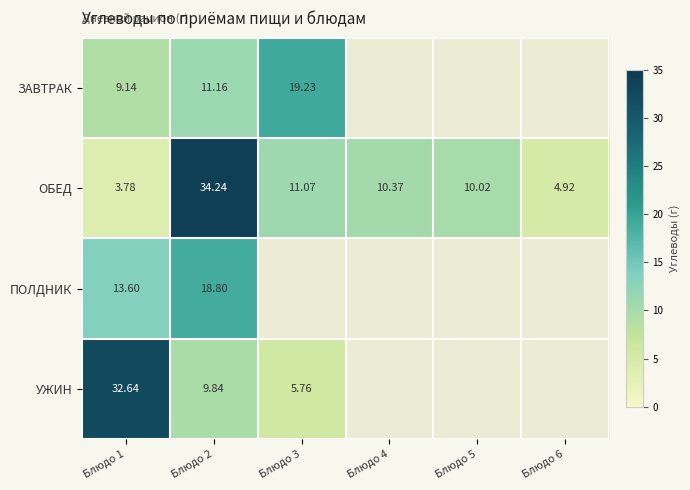

What is the lowest value of the ПОЛДНИК series?

13.6